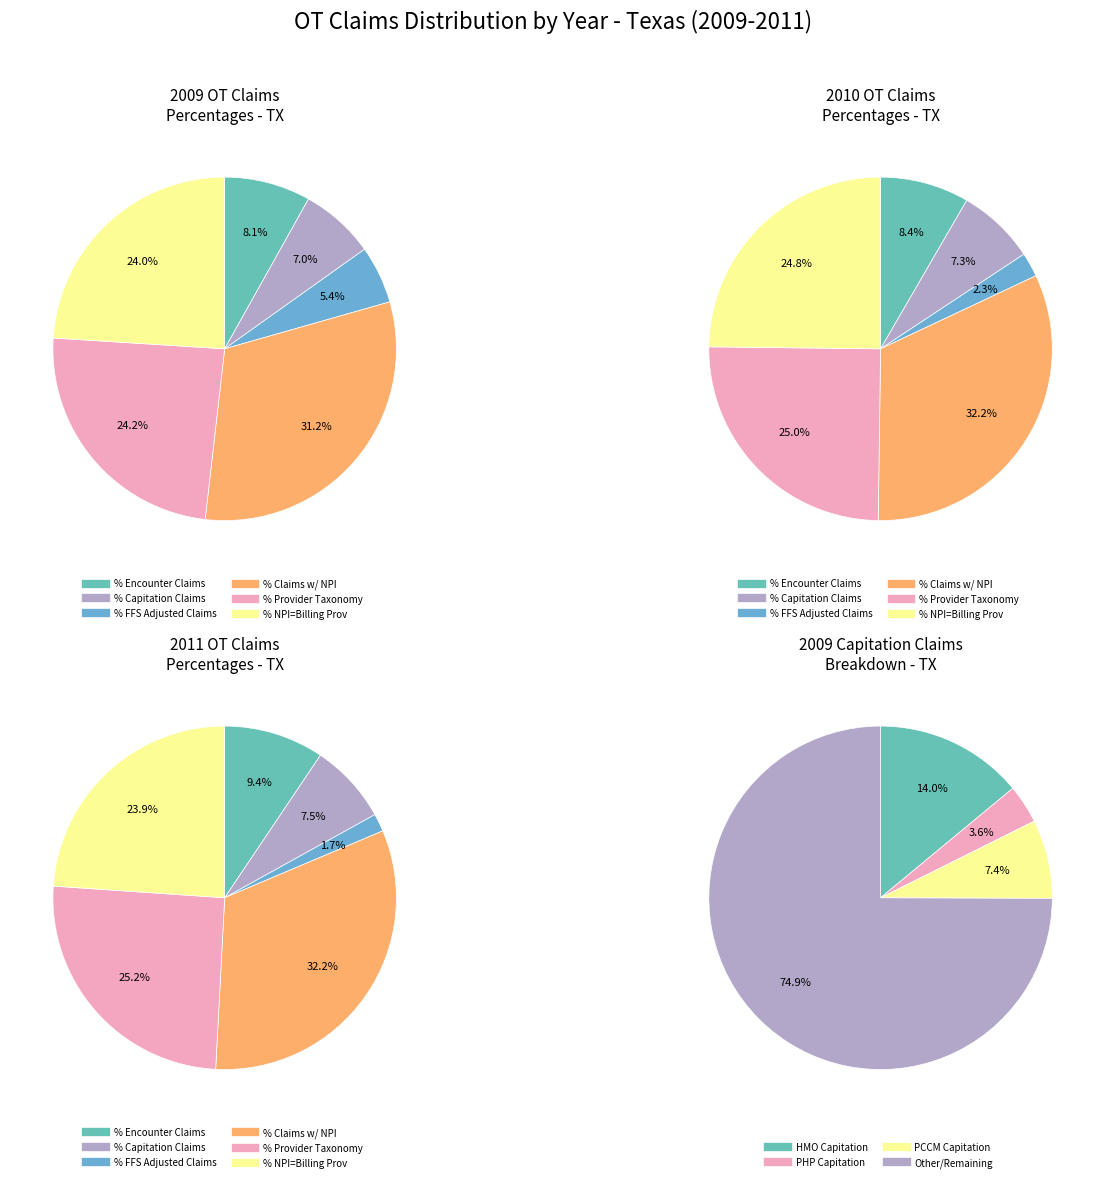

Does any single category account for the majority?

Yes